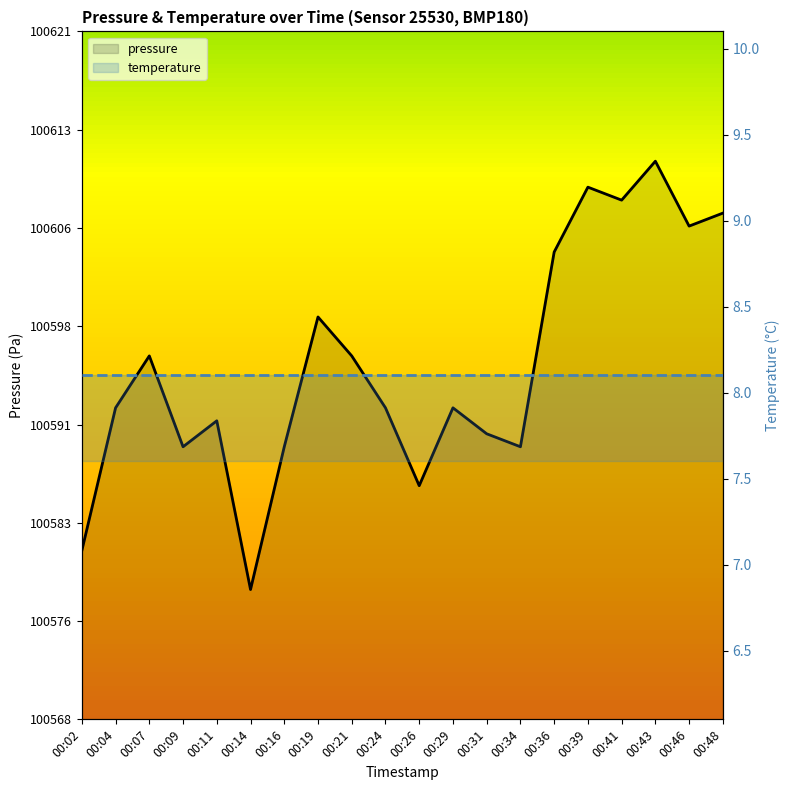

Is it true that temperature equals 5.3 at 00:39?

False